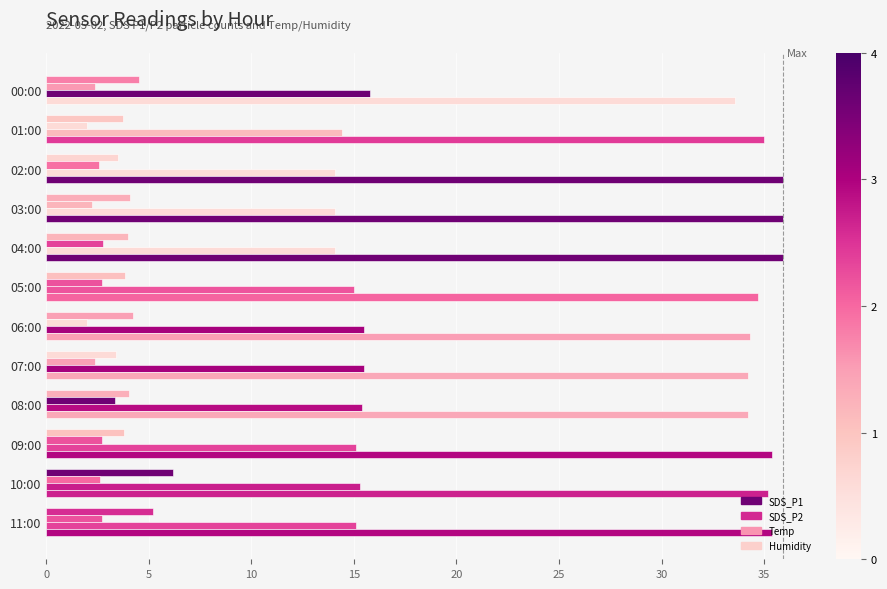

How many distinct data groups are displayed?

4